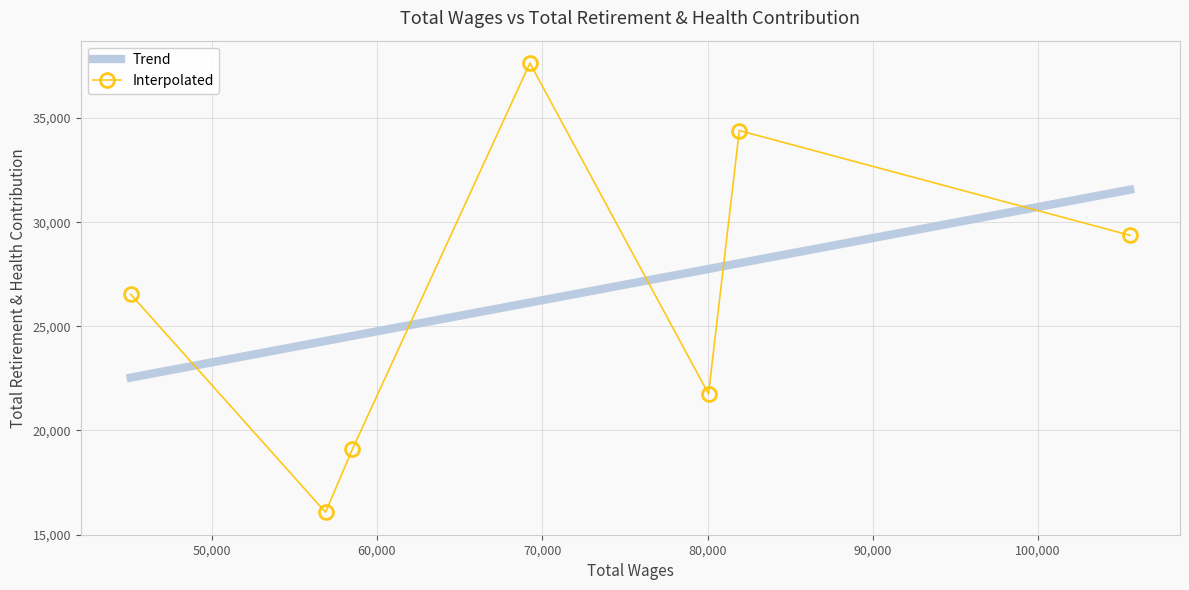

Rank the categories by value from lowest to highest.

56894, 58514, 80060, 45109, 105559, 81923, 69258